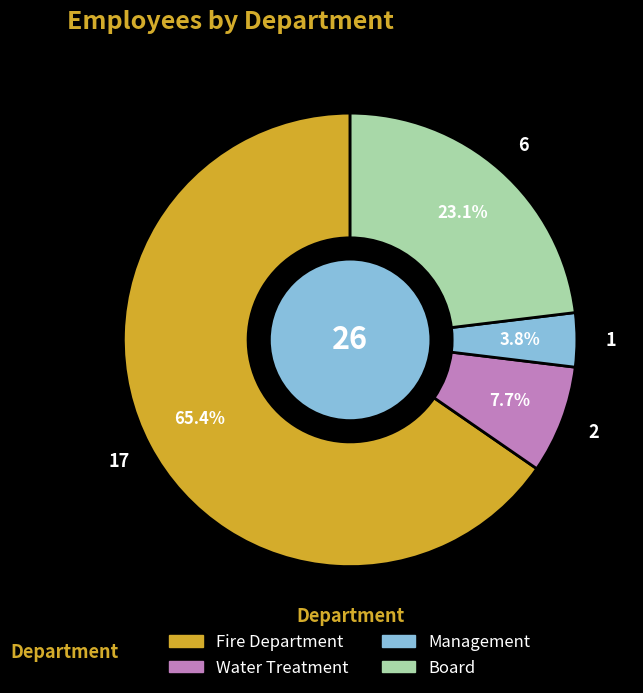

The Water Treatment slice represents 8% of the pie. True or false?

True